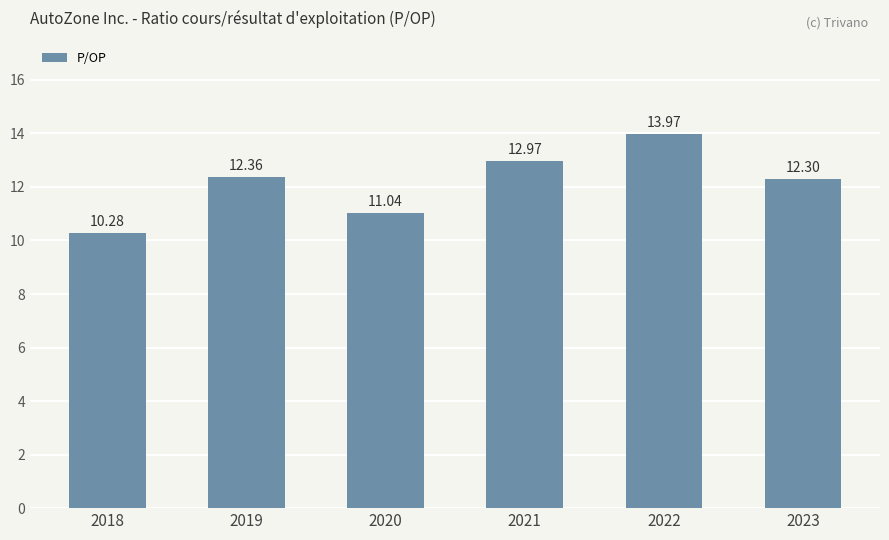

Does the chart contain stacked bars?

No